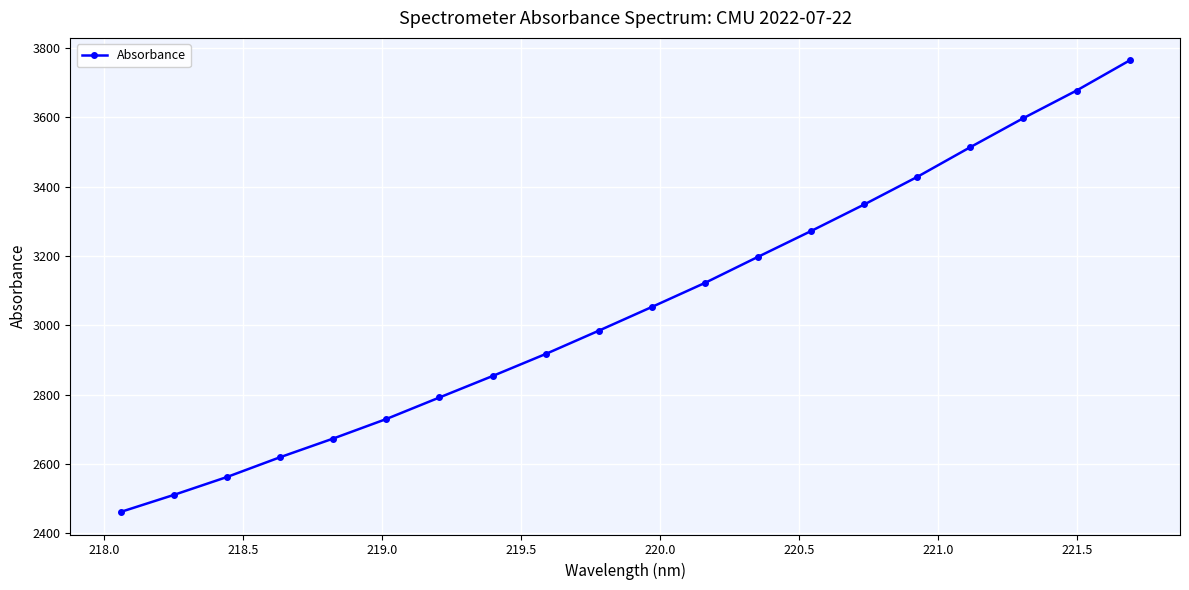

What is the difference between the maximum and minimum values?

1302.6